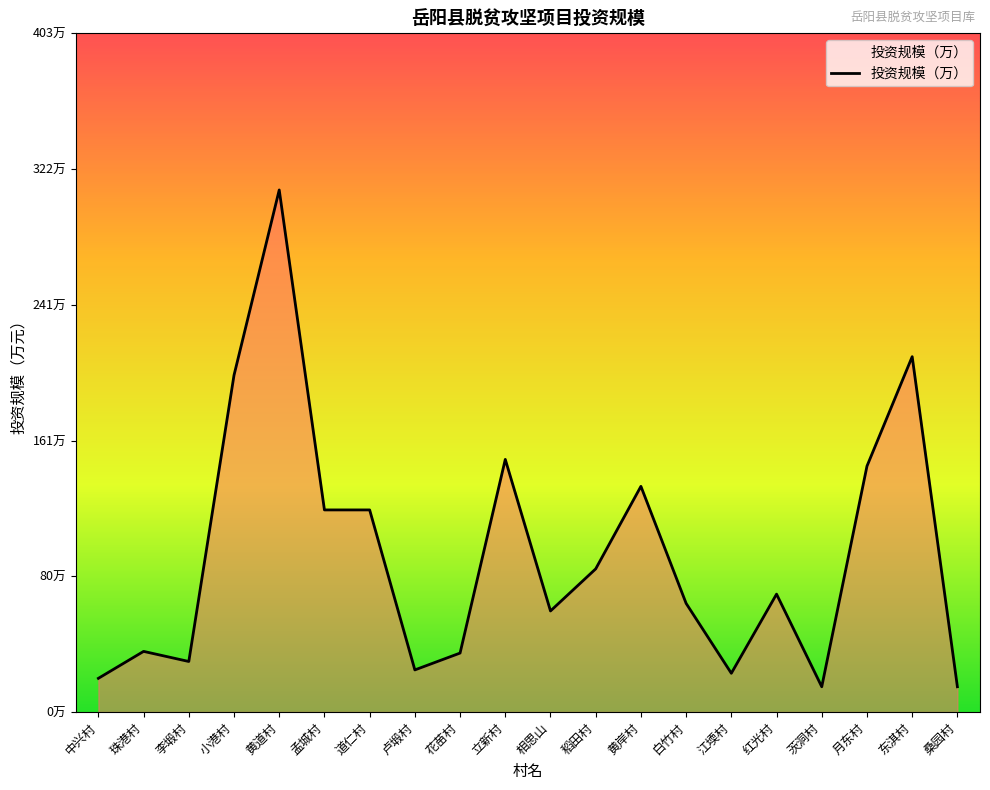

Does the chart have visible grid lines?

No